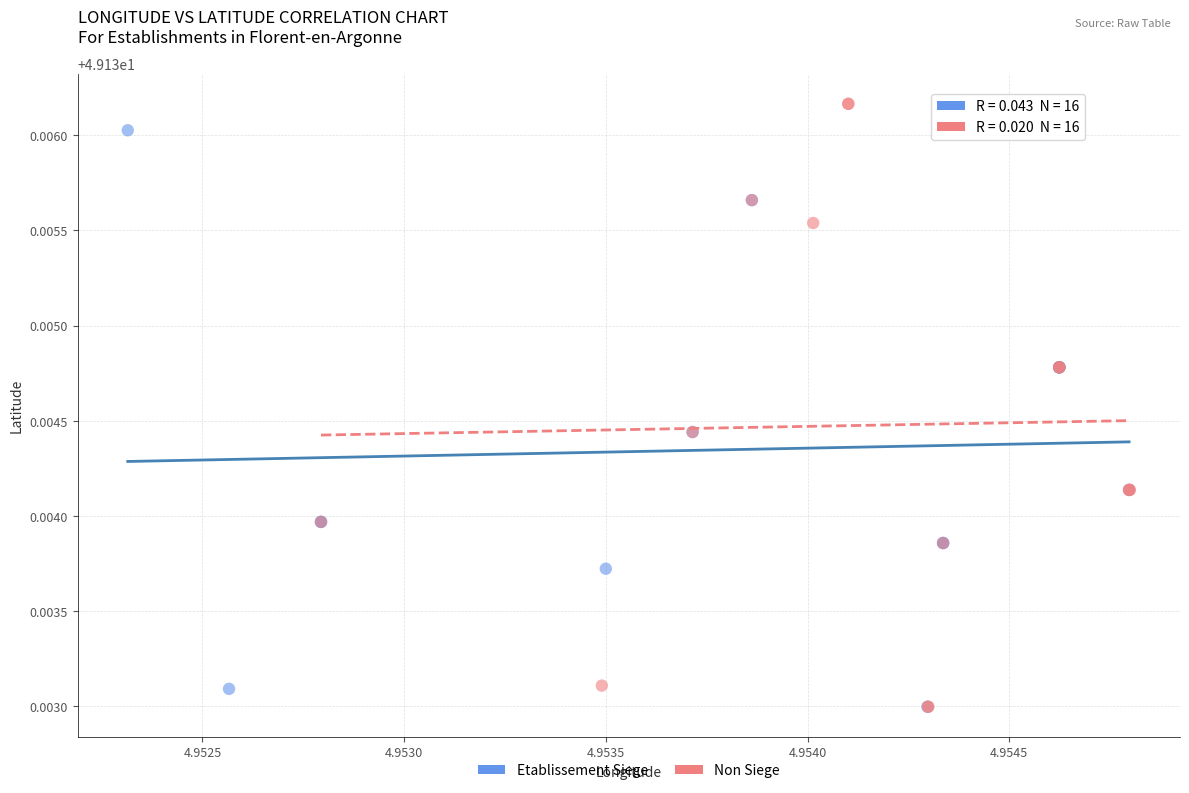

What are all the series names shown in the legend?

Etablissement Siege, Non Siege